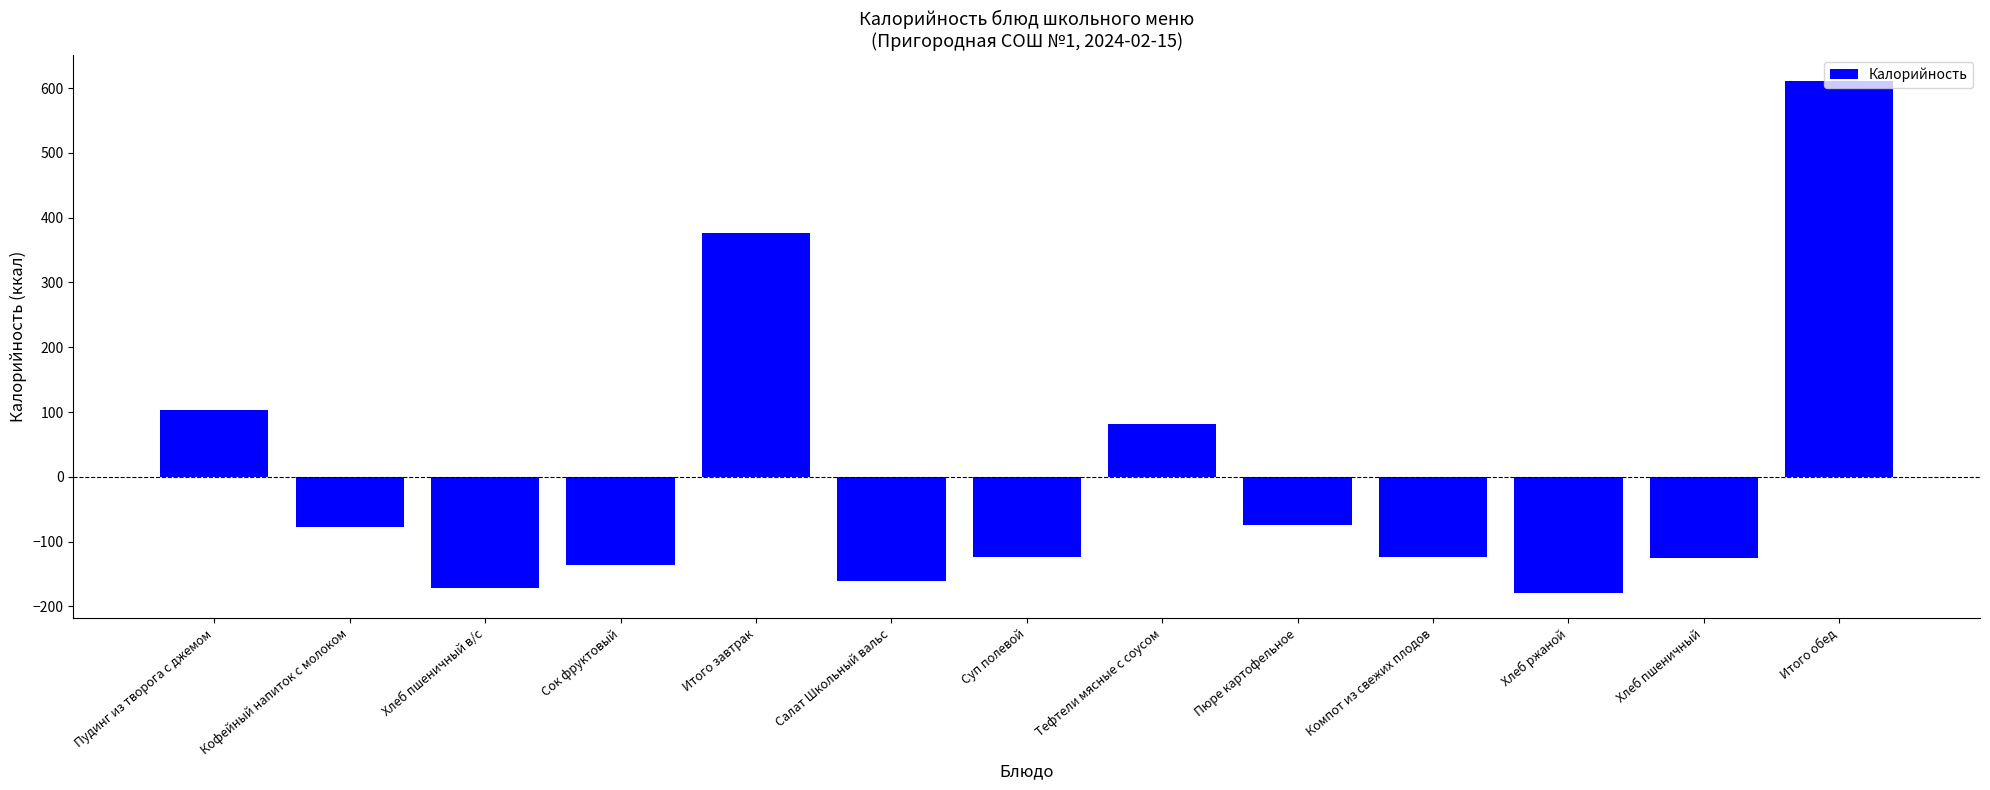

Which category has the highest value across all series?

Итого обед